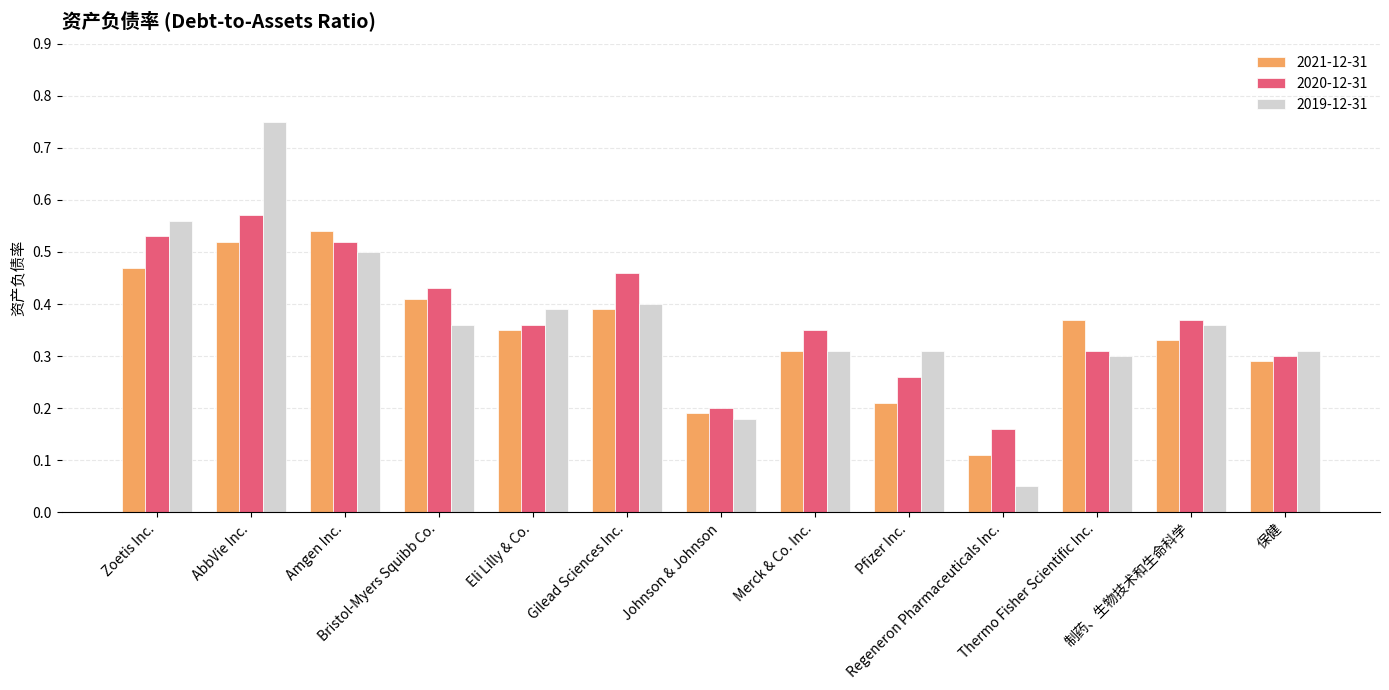

What is the label of the 13th bar from the left?

保健